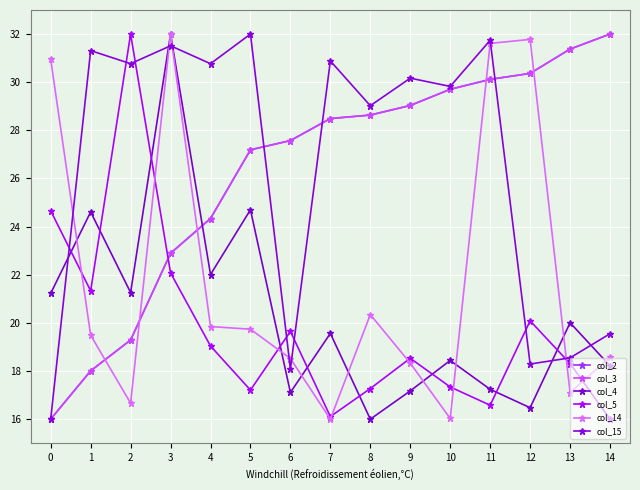

What is the lowest value of the col_4 series?

16.0